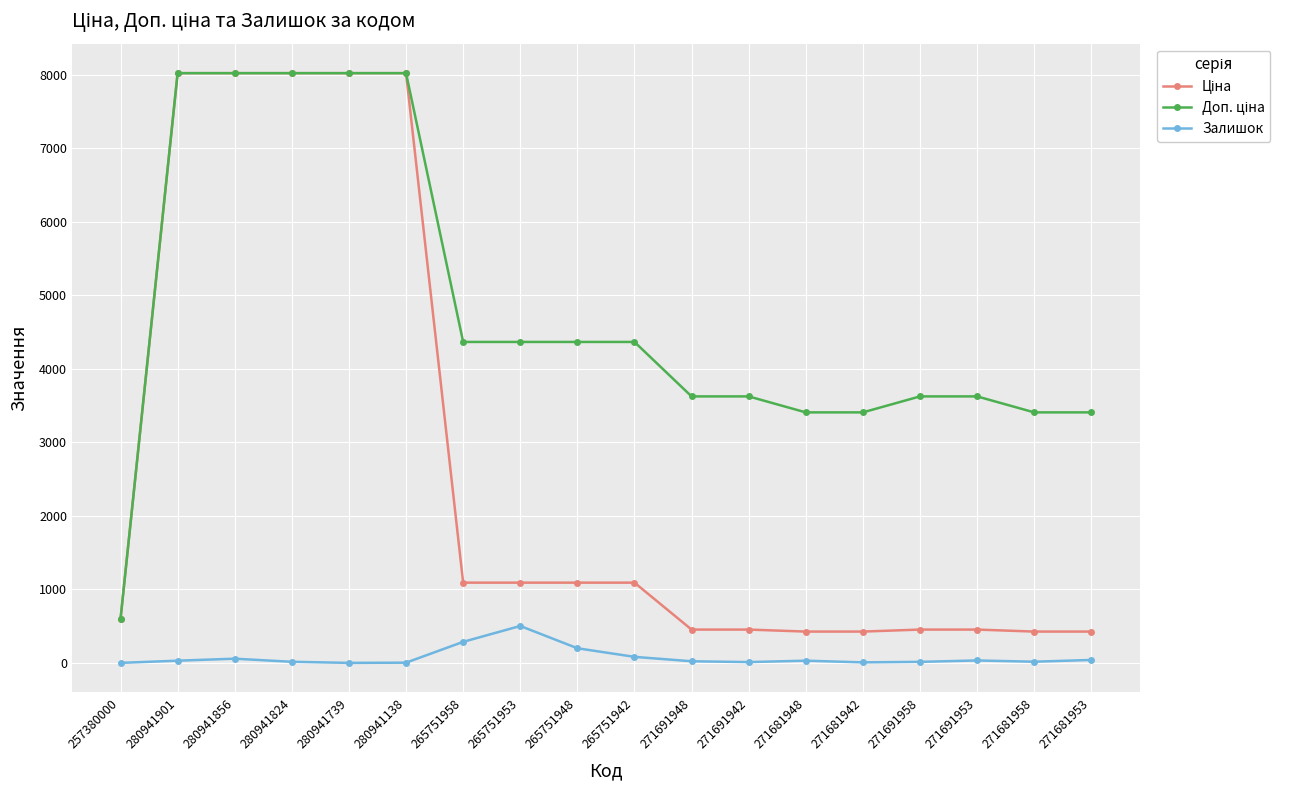

Does the chart have visible grid lines?

Yes